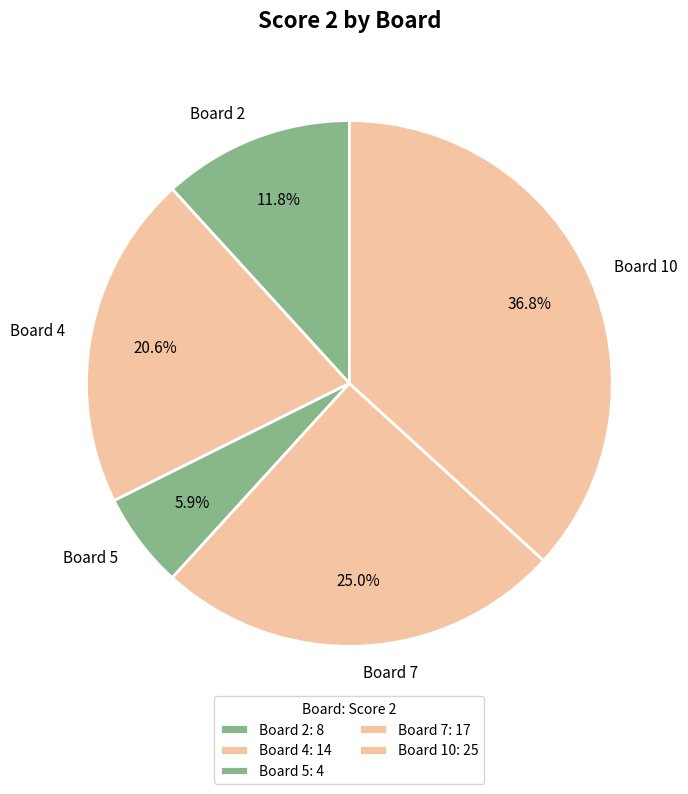

Does Board 2 account for over 50% of the chart?

No